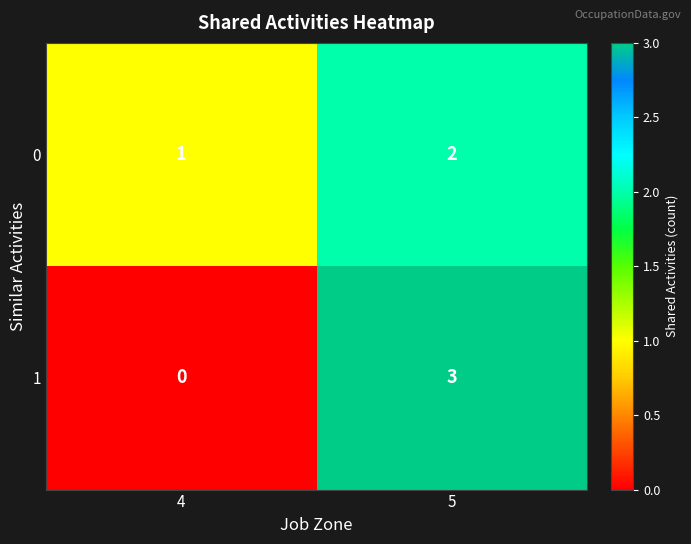

At which category is the sum across all series the highest?

5